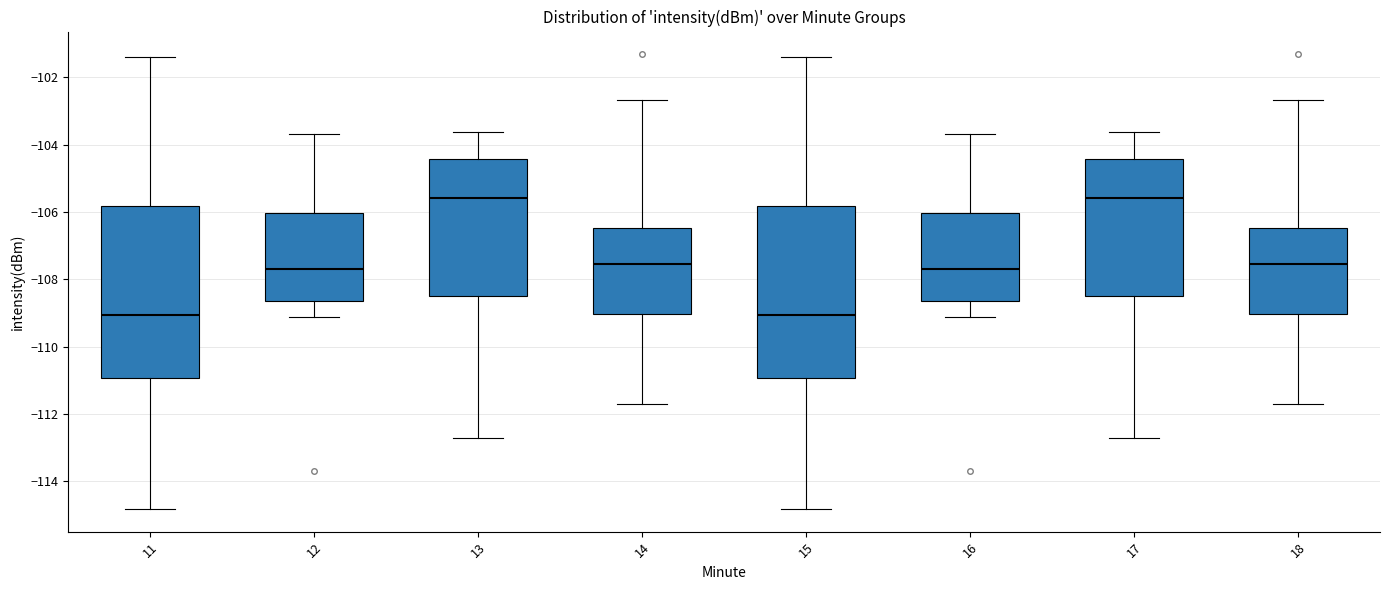

Where does the median line of the box at x = 17 sit on the y-axis? The values are not printed on the chart, so give them approximately, as read against the axis.

-105.6